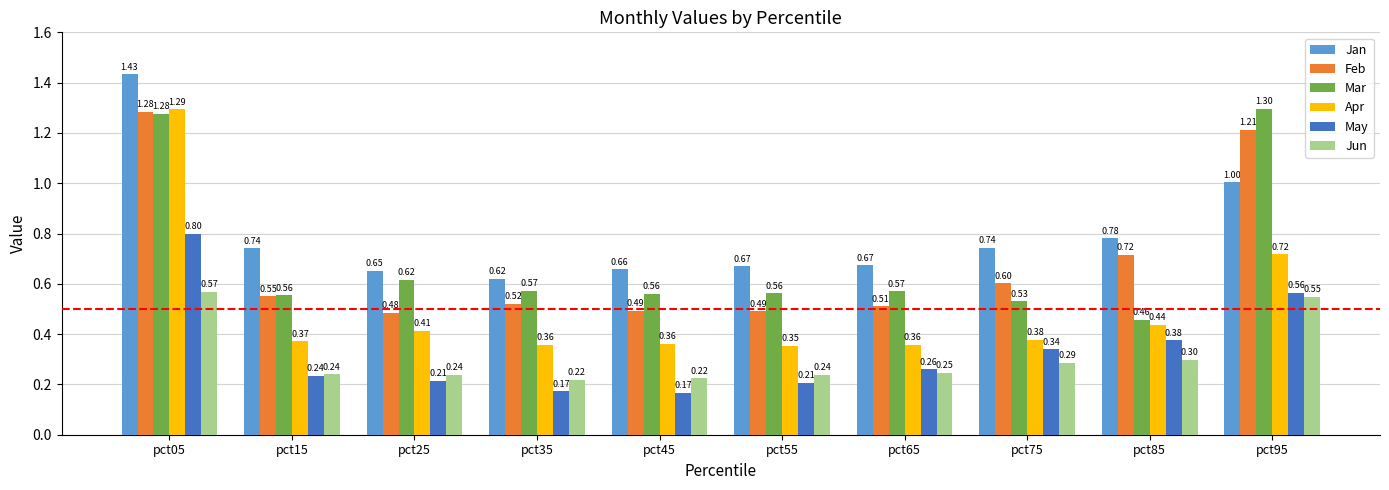

What is the difference between the Feb values at pct85 and pct05?

0.6